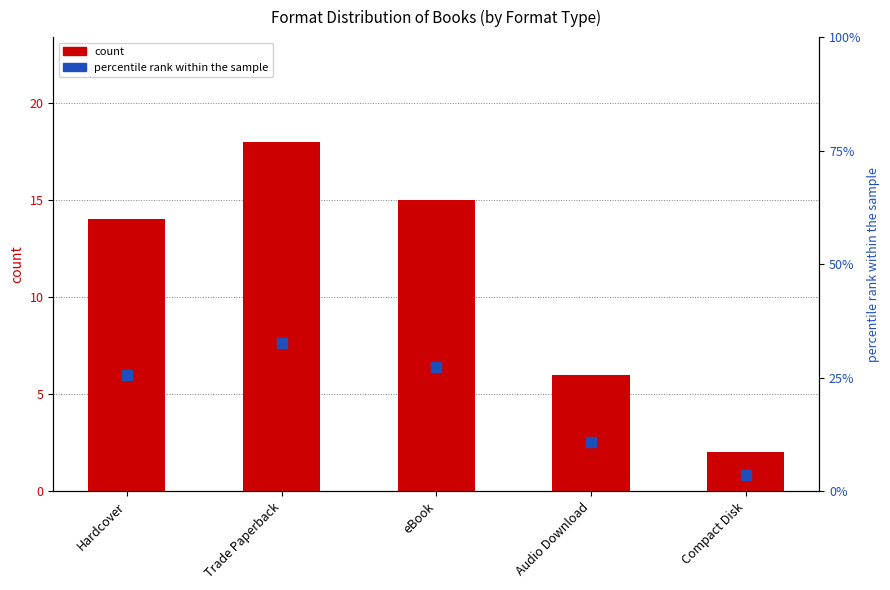

Which series has the largest Y range (max minus min)?

percentile rank within the sample